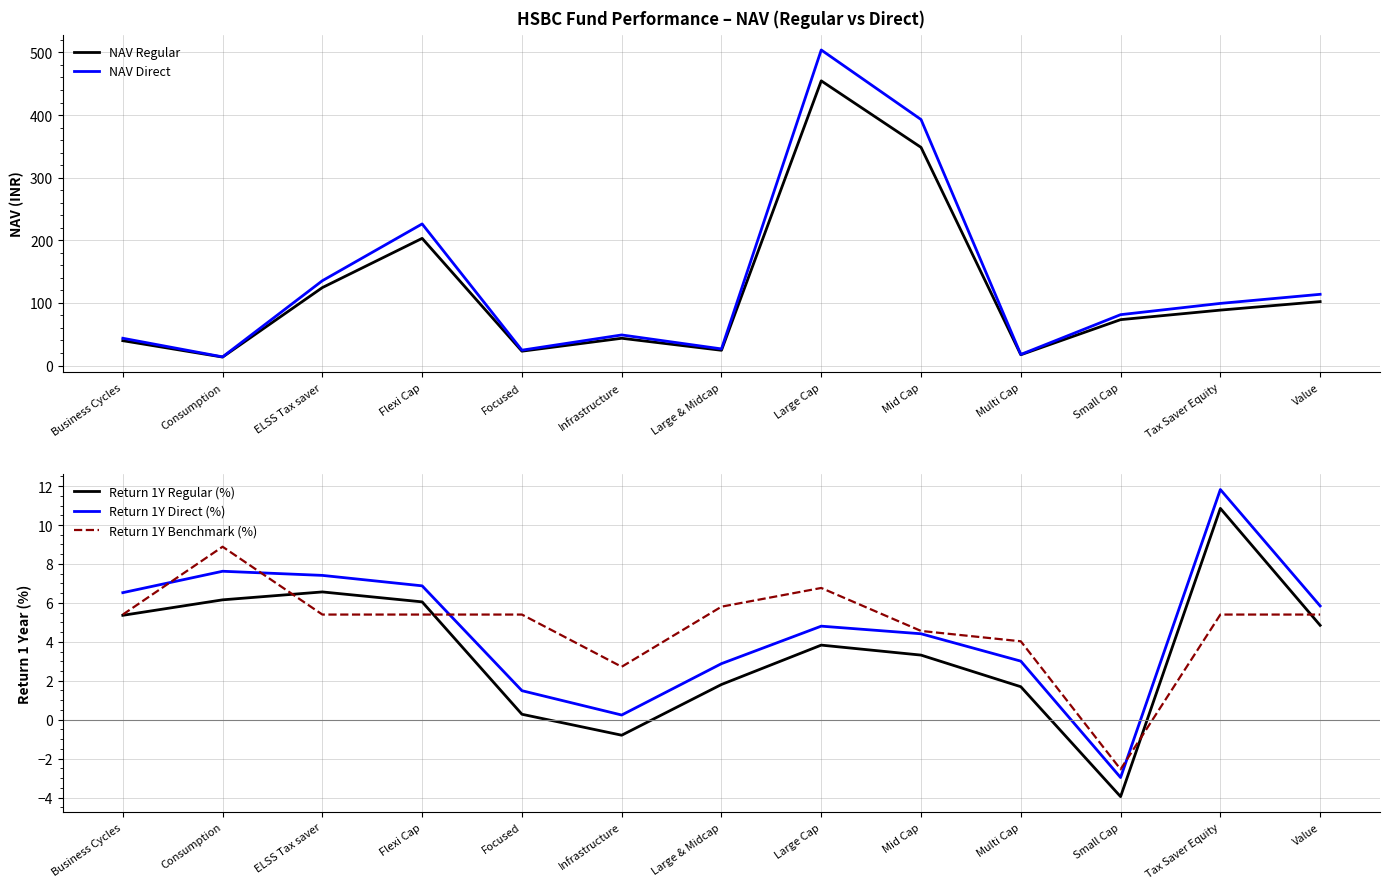

How many positive values does the Return 1Y Benchmark (%) series have?

12